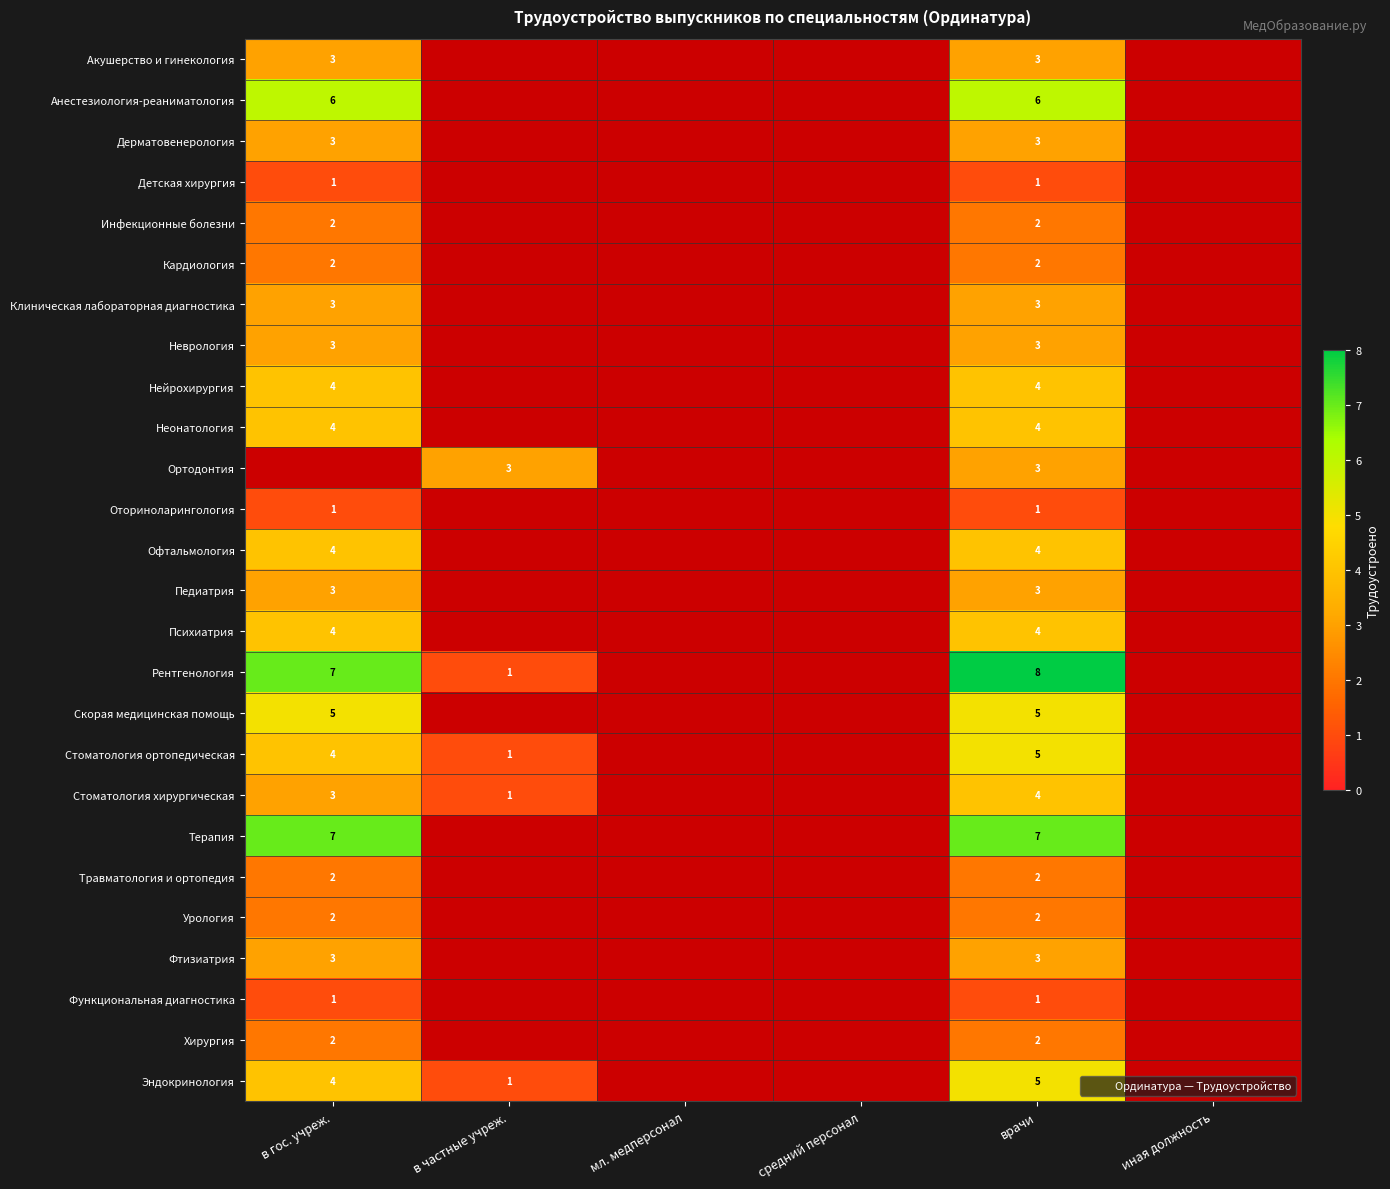

Is the value of Терапия at в гос. учреж. greater than the value of Анестезиология-реаниматология at мл. медперсонал?

Yes